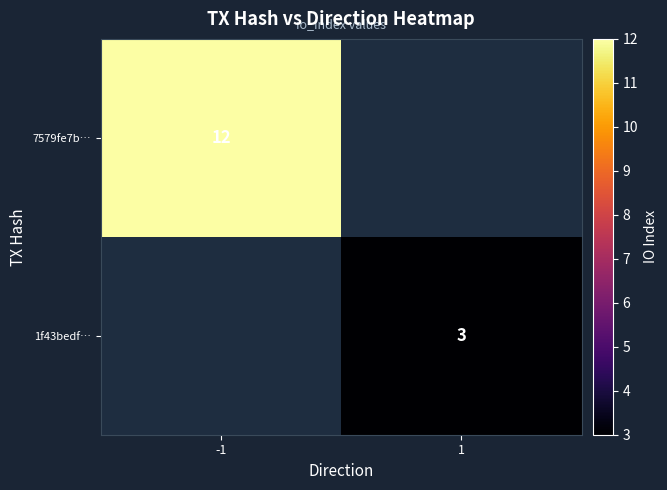

At how many categories does at least one series exceed 5?

1